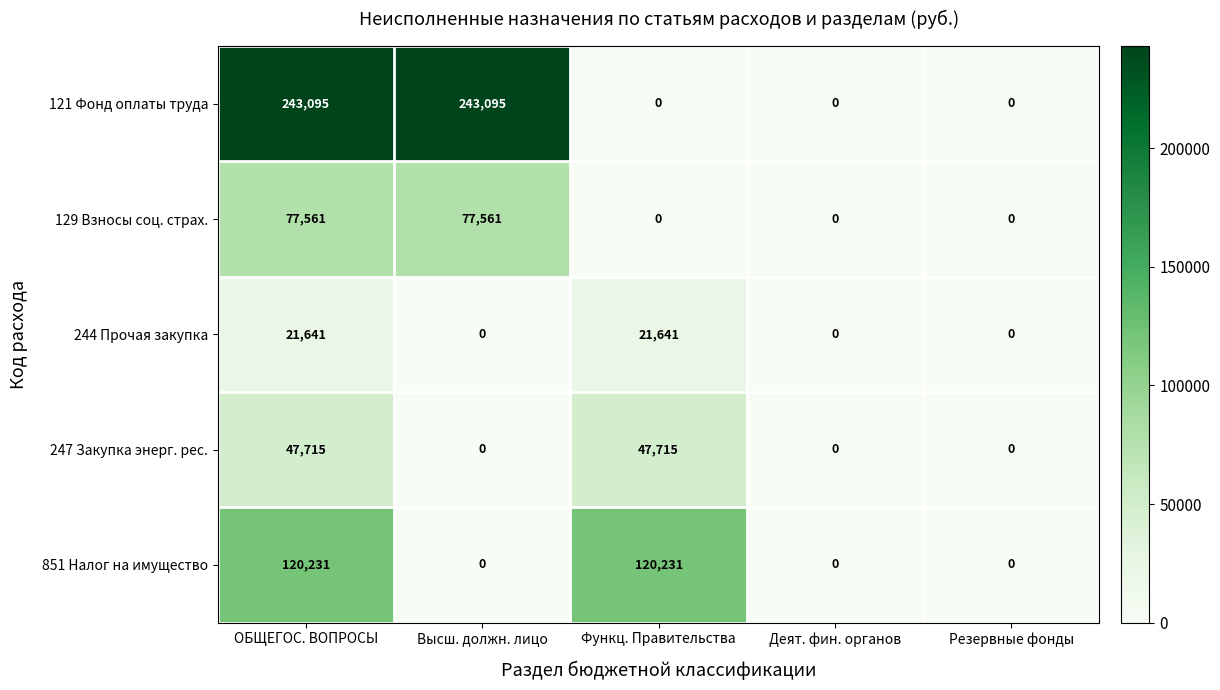

Is it true that 851 Налог на имущество equals 0 at Высш. должн. лицо?

True